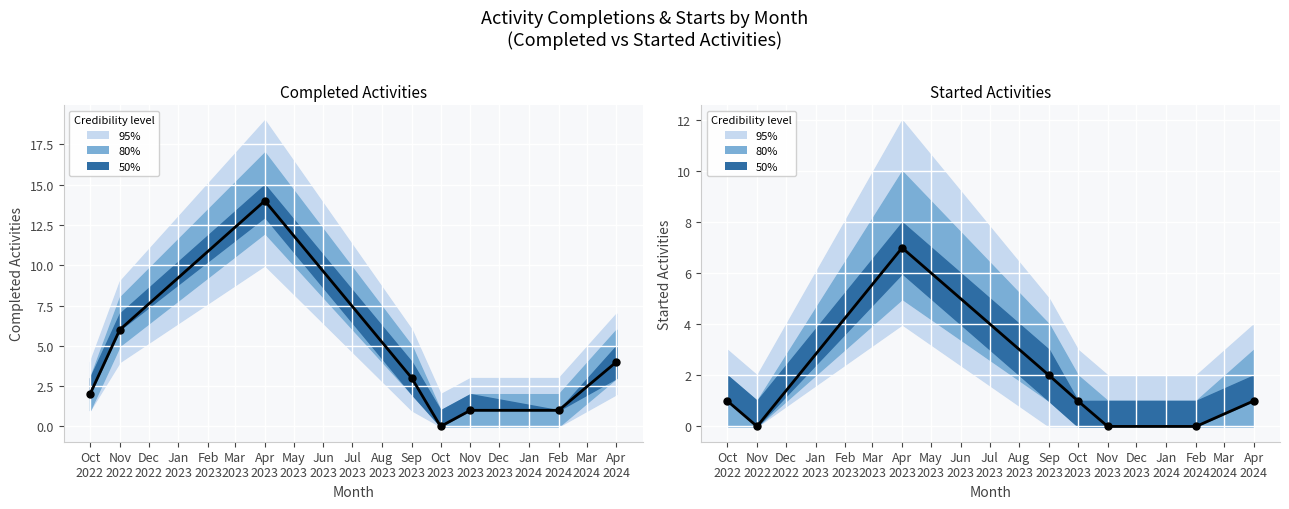

Which series has the largest Y range (max minus min)?

Completed (observed)